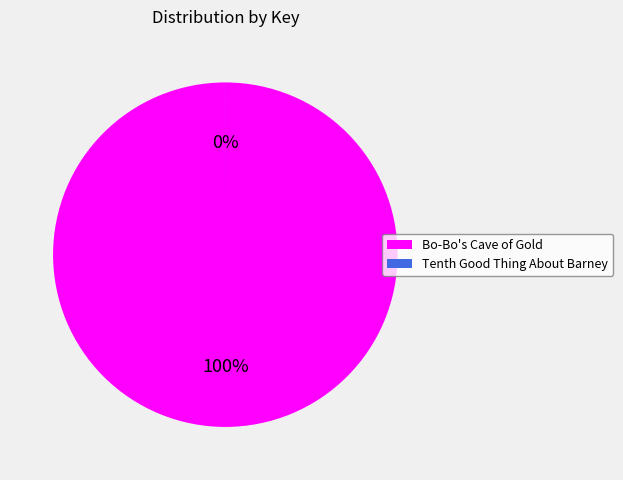

To the nearest percent, what is the difference between the largest and smallest slice percentages?

100%